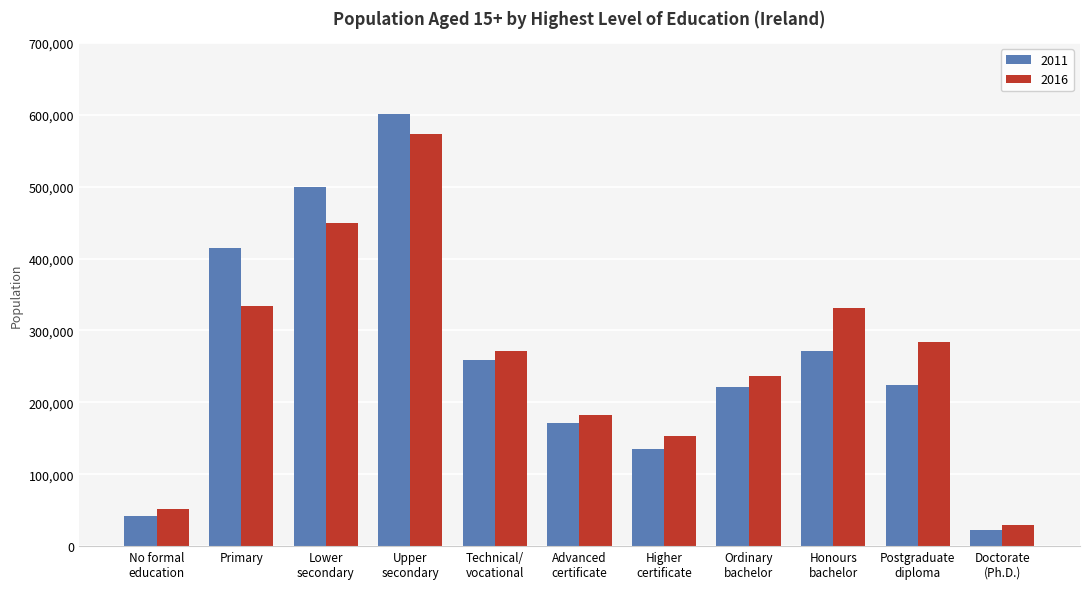

At how many categories does at least one series exceed 83386?

9